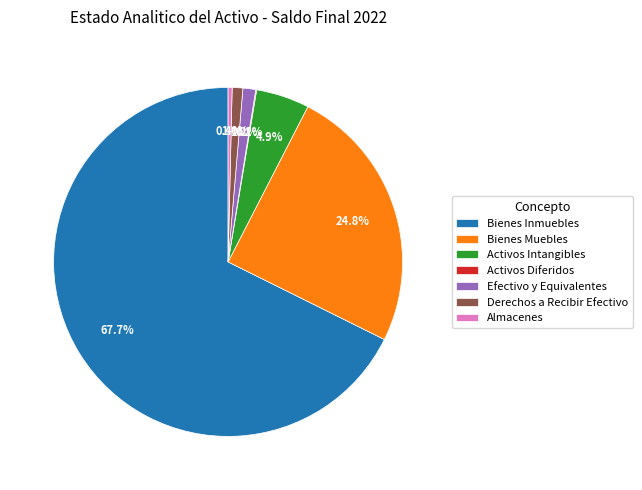

Which slice is the largest?

Bienes Inmuebles